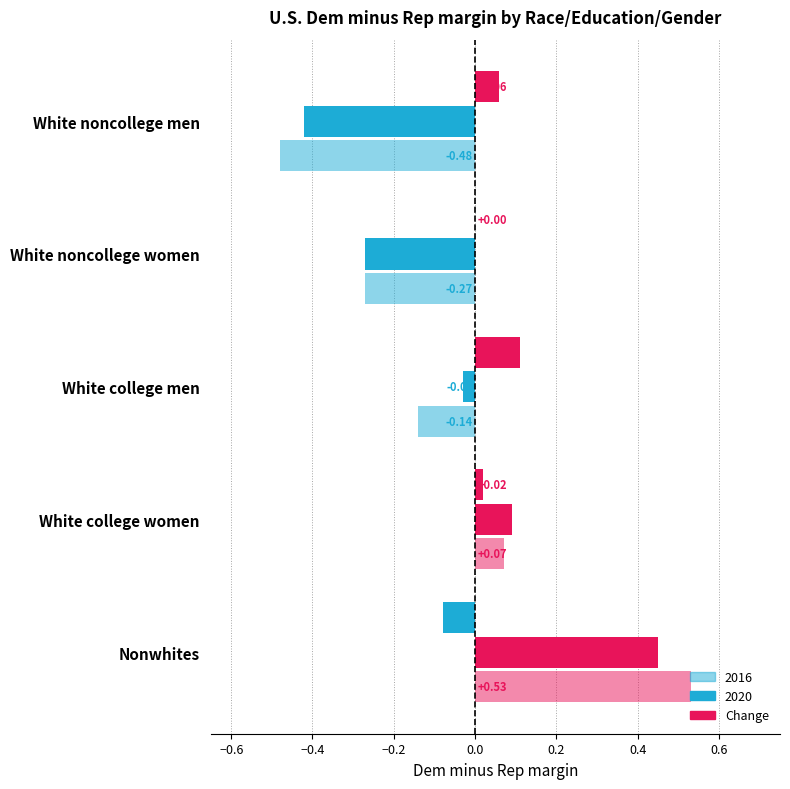

List the labels in order of 2020 value, largest first.

Nonwhites, White college women, White college men, White noncollege women, White noncollege men